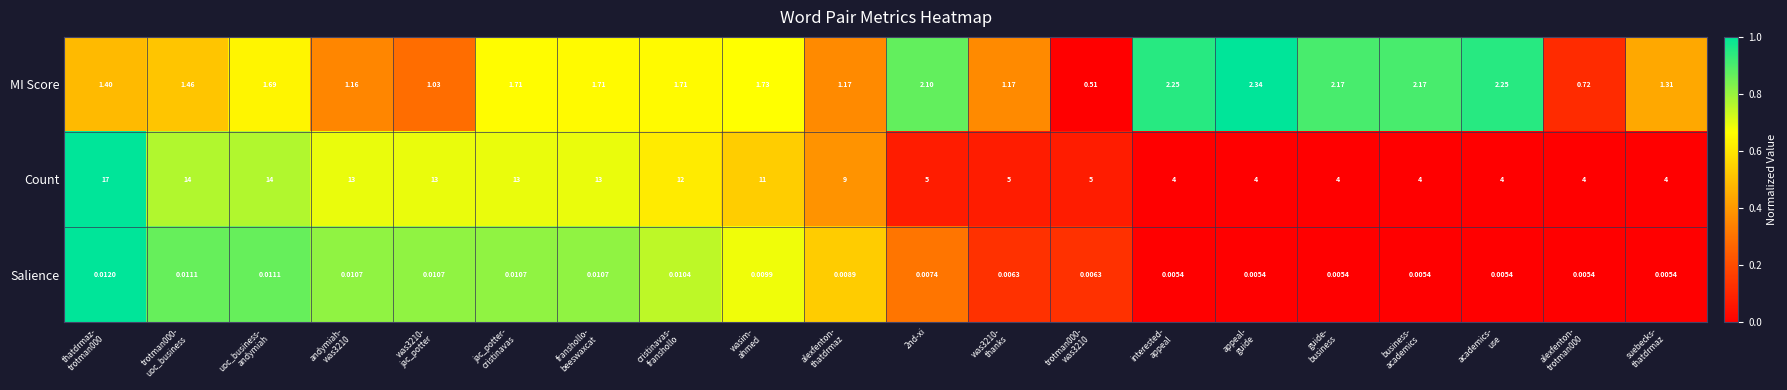

List the series in order of their peak value, lowest first.

Salience, MI Score, Count